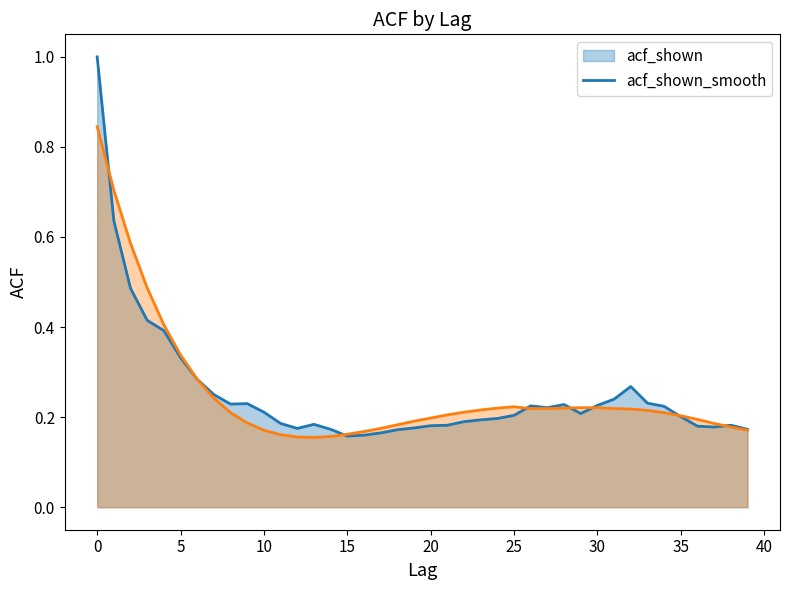

Reading left to right, extract all data points from this chart.

acf_shown: 0=1.0	1=0.6	2=0.5	3=0.4	4=0.4	5=0.3	6=0.3	7=0.2	8=0.2	9=0.2	10=0.2	11=0.2	12=0.2	13=0.2	14=0.2	15=0.2	16=0.2	17=0.2	18=0.2	19=0.2	20=0.2	21=0.2	22=0.2	23=0.2	24=0.2	25=0.2	26=0.2	27=0.2	28=0.2	29=0.2	30=0.2	31=0.2	32=0.3	33=0.2	34=0.2	35=0.2	36=0.2	37=0.2	38=0.2	39=0.2
acf_shown_smooth: 0=0.8	1=0.7	2=0.6	3=0.5	4=0.4	5=0.3	6=0.3	7=0.2	8=0.2	9=0.2	10=0.2	11=0.2	12=0.2	13=0.2	14=0.2	15=0.2	16=0.2	17=0.2	18=0.2	19=0.2	20=0.2	21=0.2	22=0.2	23=0.2	24=0.2	25=0.2	26=0.2	27=0.2	28=0.2	29=0.2	30=0.2	31=0.2	32=0.2	33=0.2	34=0.2	35=0.2	36=0.2	37=0.2	38=0.2	39=0.2